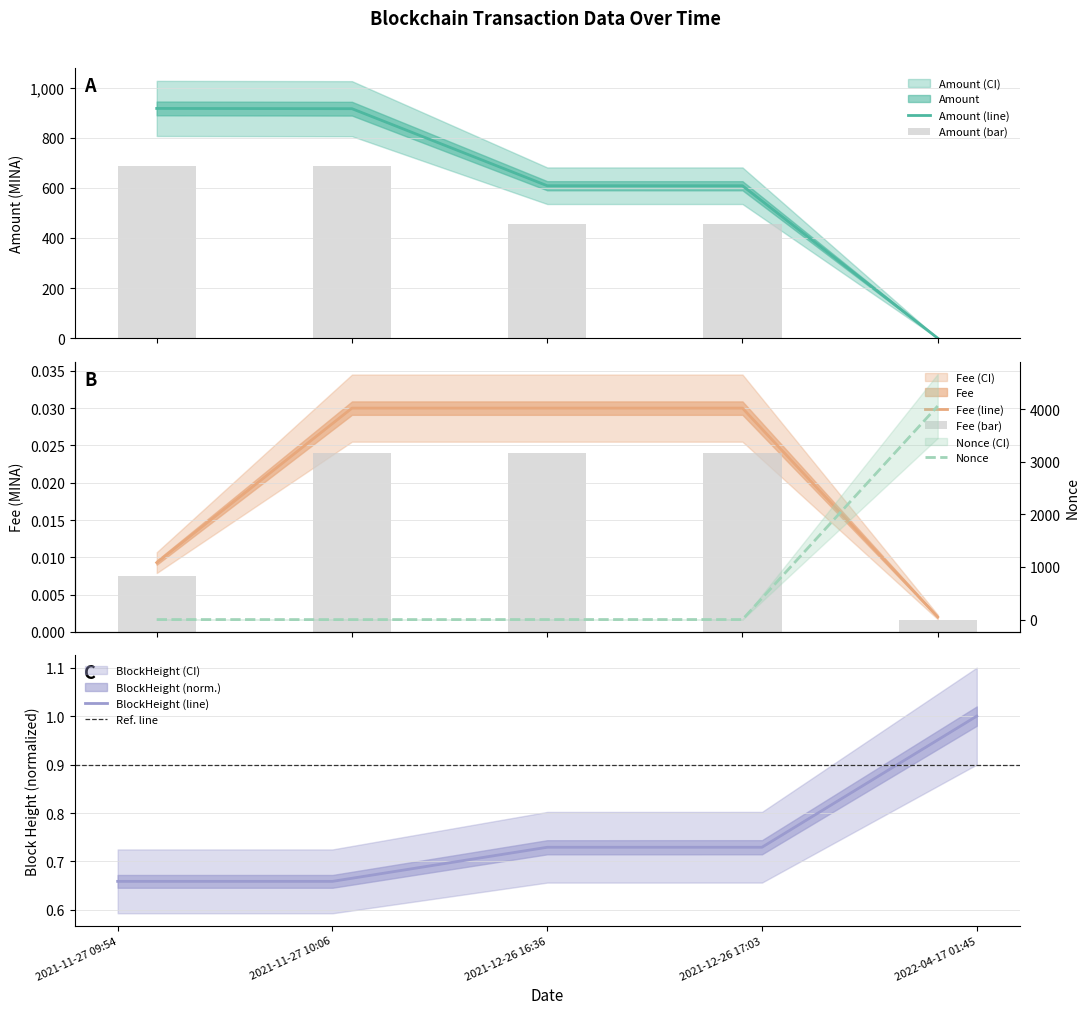

Reading right to left, extract all data points from this chart.

Amount: 2022-04-17 01:45=0.0	2021-12-26 17:03=608.4	2021-12-26 16:36=608.5	2021-11-27 10:06=916.0	2021-11-27 09:54=917.0
Fee: 2022-04-17 01:45=0.0	2021-12-26 17:03=0.0	2021-12-26 16:36=0.0	2021-11-27 10:06=0.0	2021-11-27 09:54=0.0
BlockHeight (scaled): 2022-04-17 01:45=1.0	2021-12-26 17:03=0.7	2021-12-26 16:36=0.7	2021-11-27 10:06=0.7	2021-11-27 09:54=0.7
Nonce: 2022-04-17 01:45=4060.0	2021-12-26 17:03=1.0	2021-12-26 16:36=1.0	2021-11-27 10:06=0.0	2021-11-27 09:54=1.0